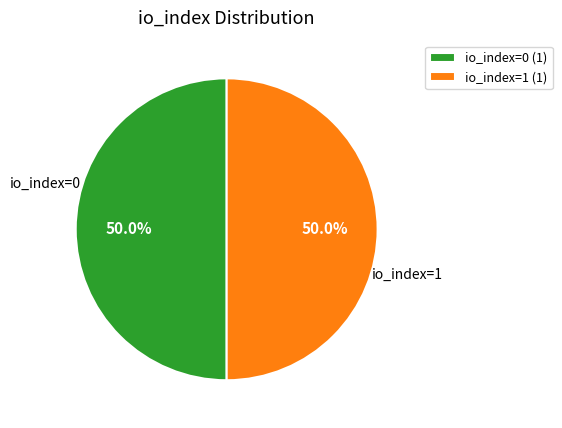

Is the sum of io_index=0 (1) and io_index=1 (1) greater than half?

Yes